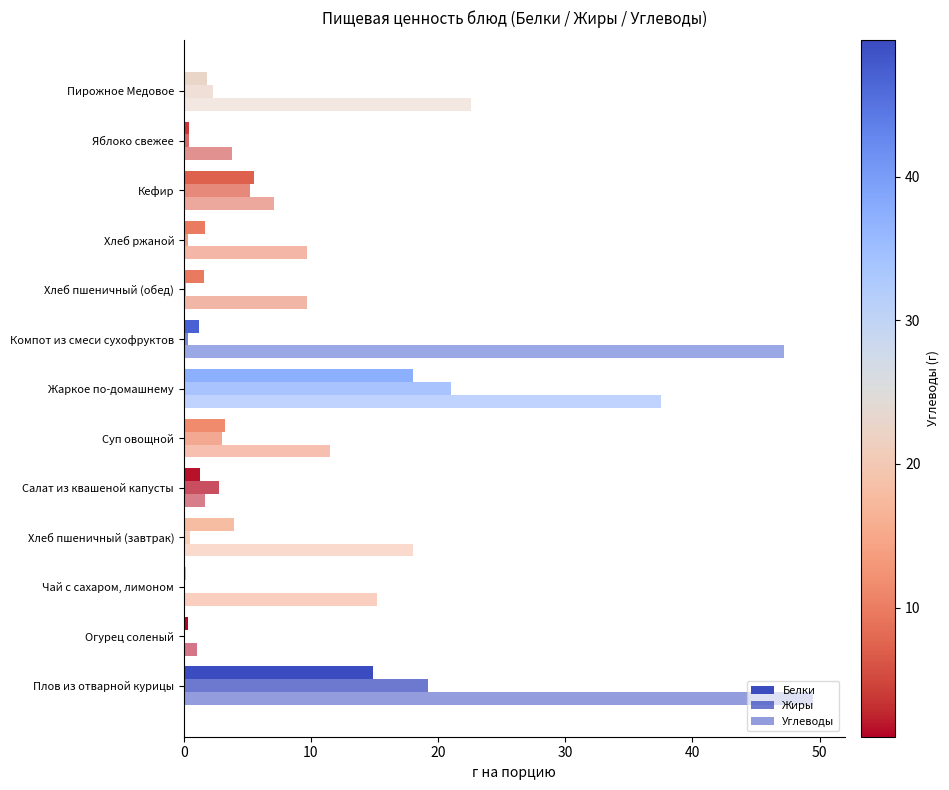

How many values in the Углеводы series exceed 11?

7